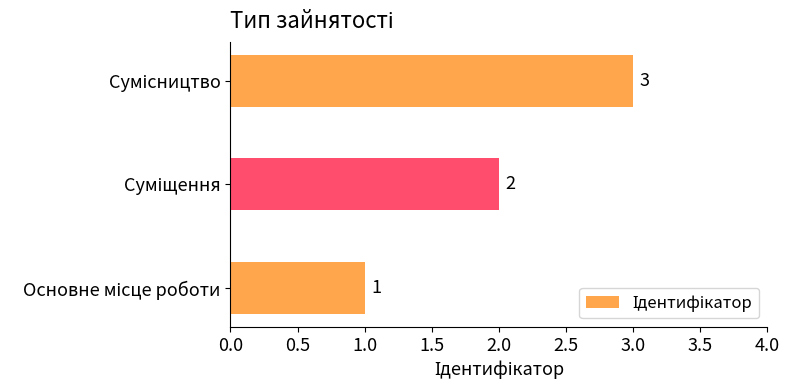

What is the sum of all values?

6